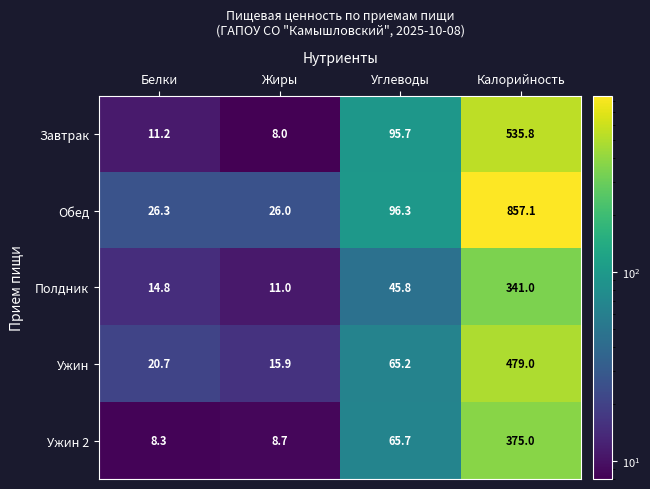

Which category has the lowest value across all series?

Жиры